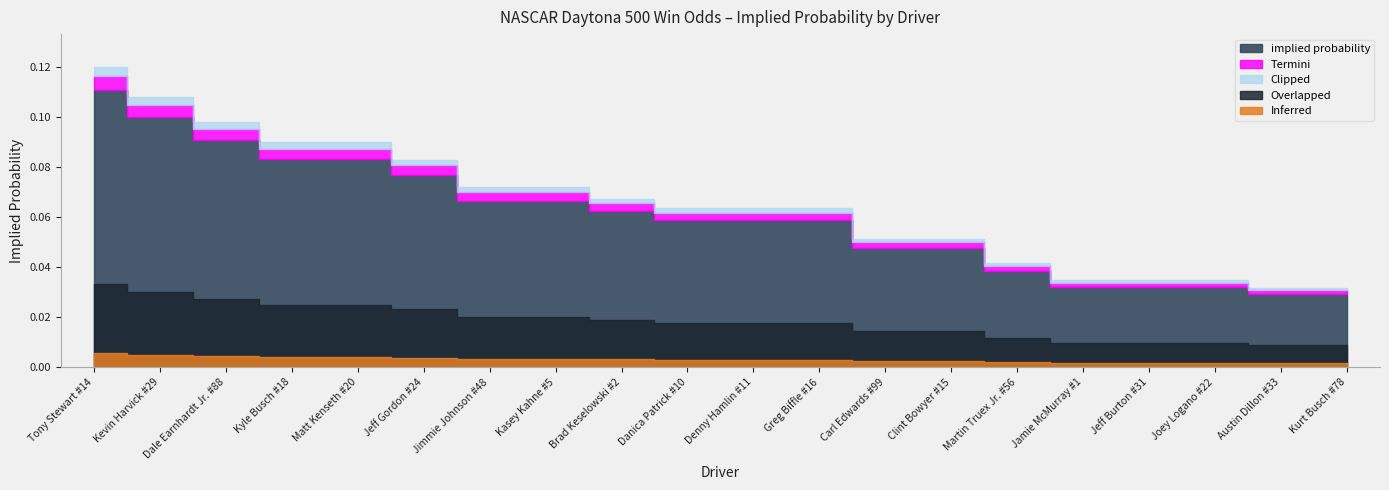

What position from the right is Matt Kenseth #20?

16